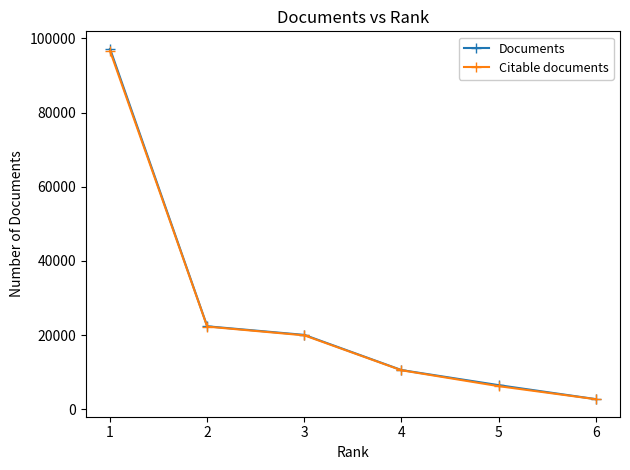

What is the difference between the second highest and minimum values in the Documents series?

19625